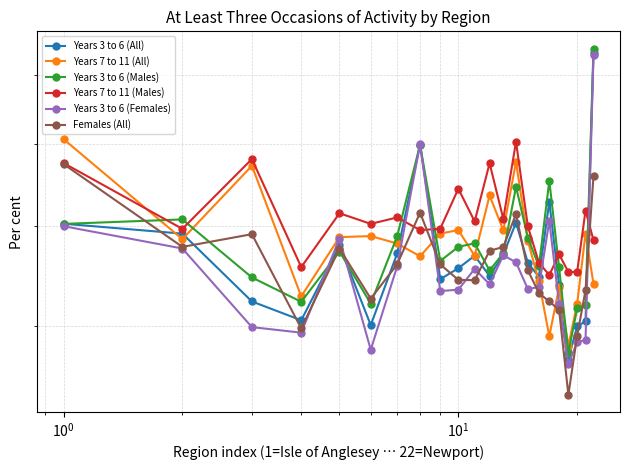

True or false: Years 3 to 6 (All) has more than 2 interior local peaks.

True